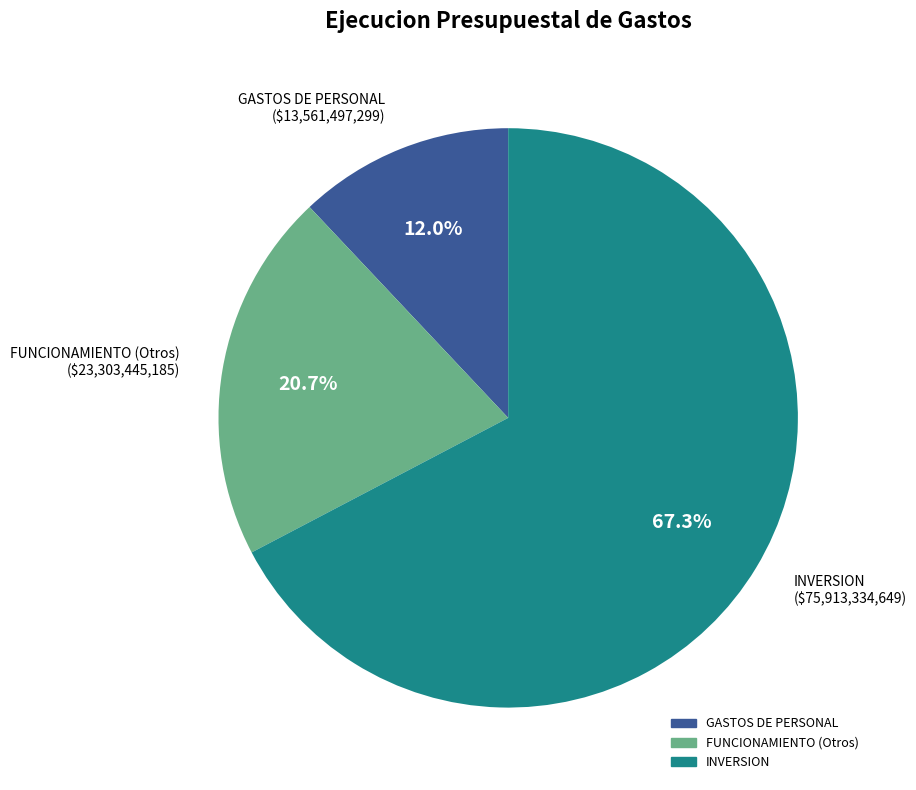

Is there any slice that represents more than half of the pie?

Yes